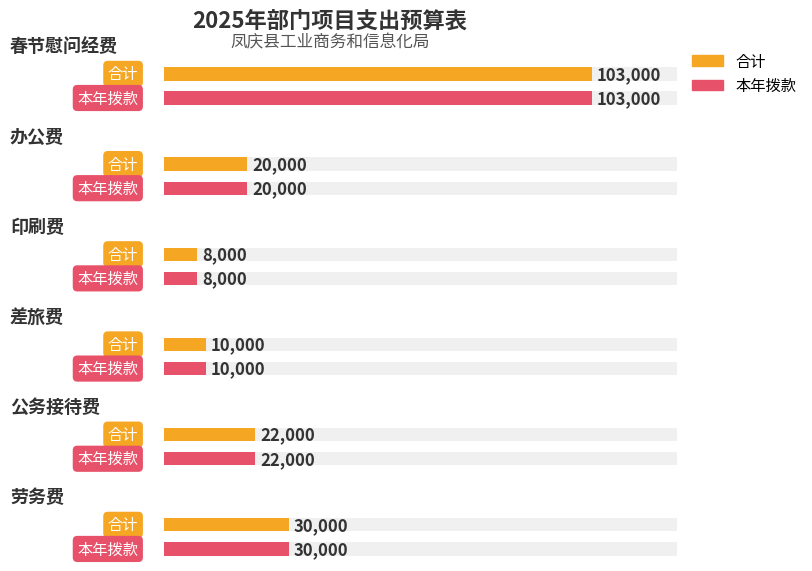

How many bars are there in each group?

2